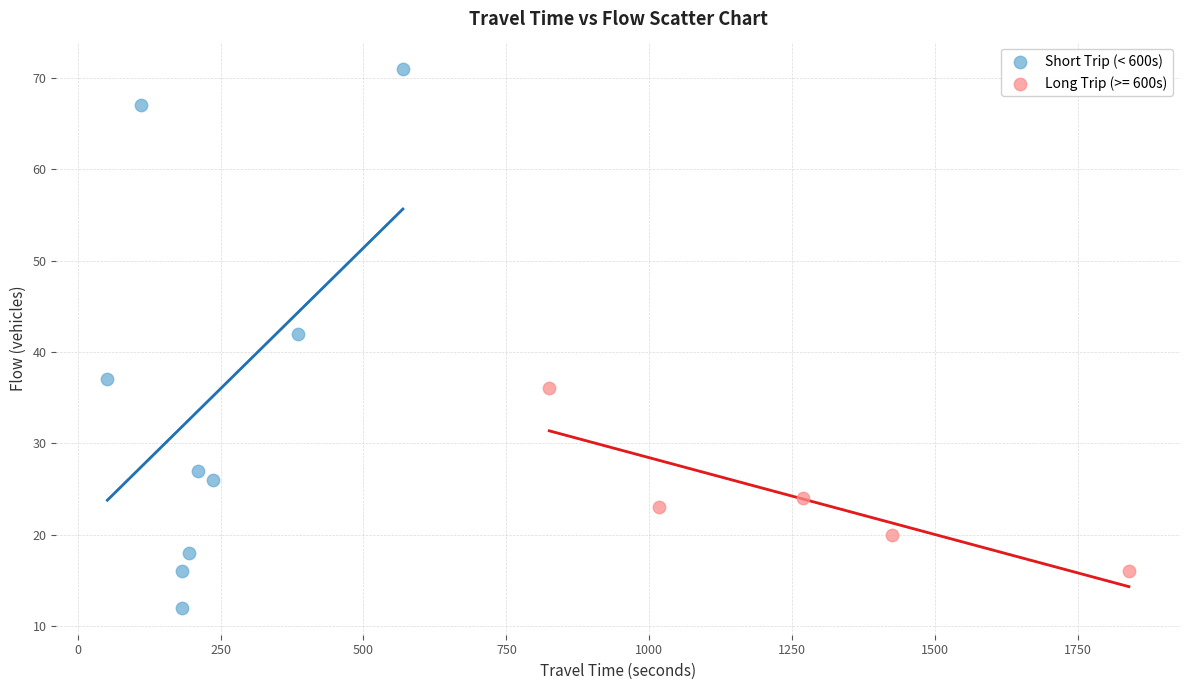

Which series contains the lowest Y value?

Short Trip (< 600s)